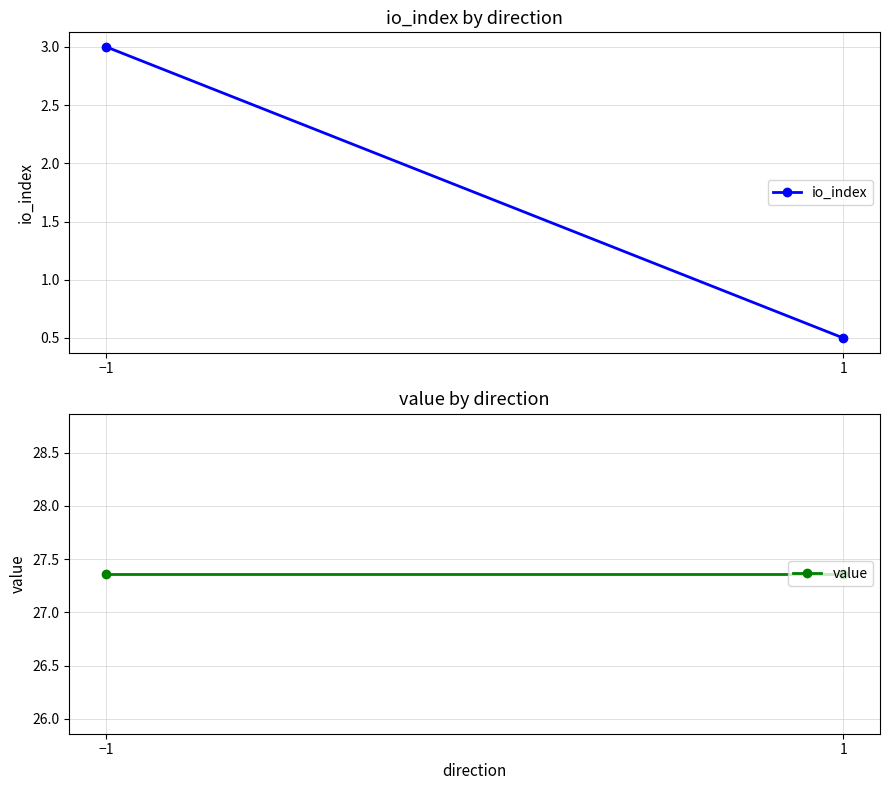

What value does the io_index series have at 1?

0.5